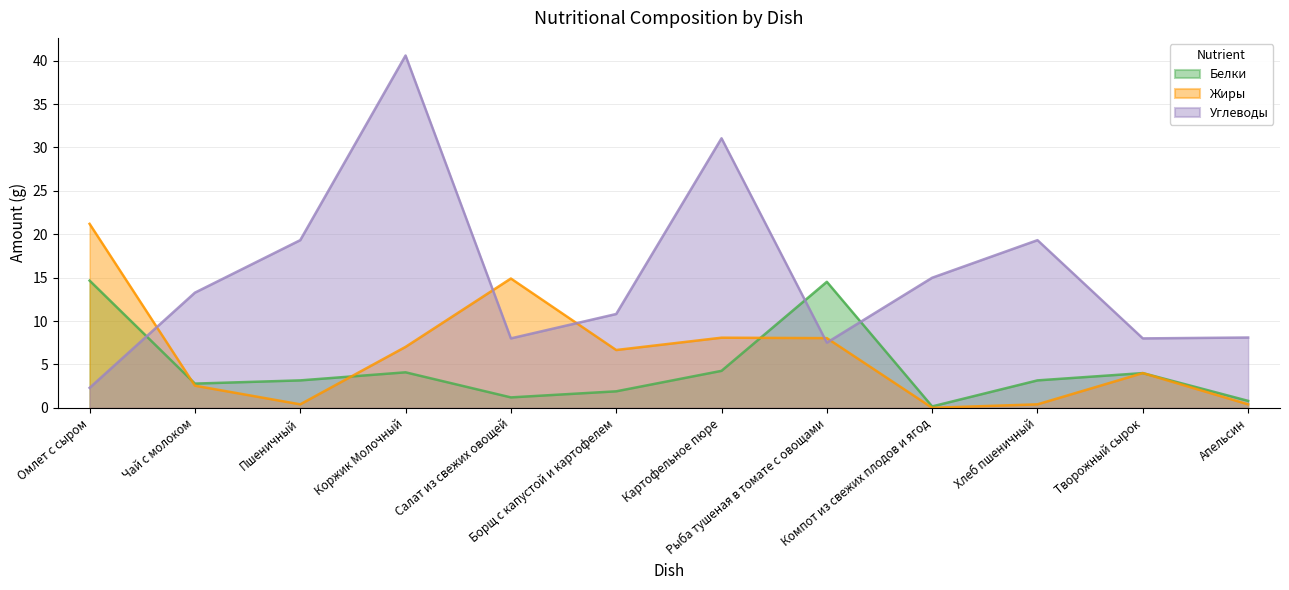

What position from the left is Пшеничный?

3